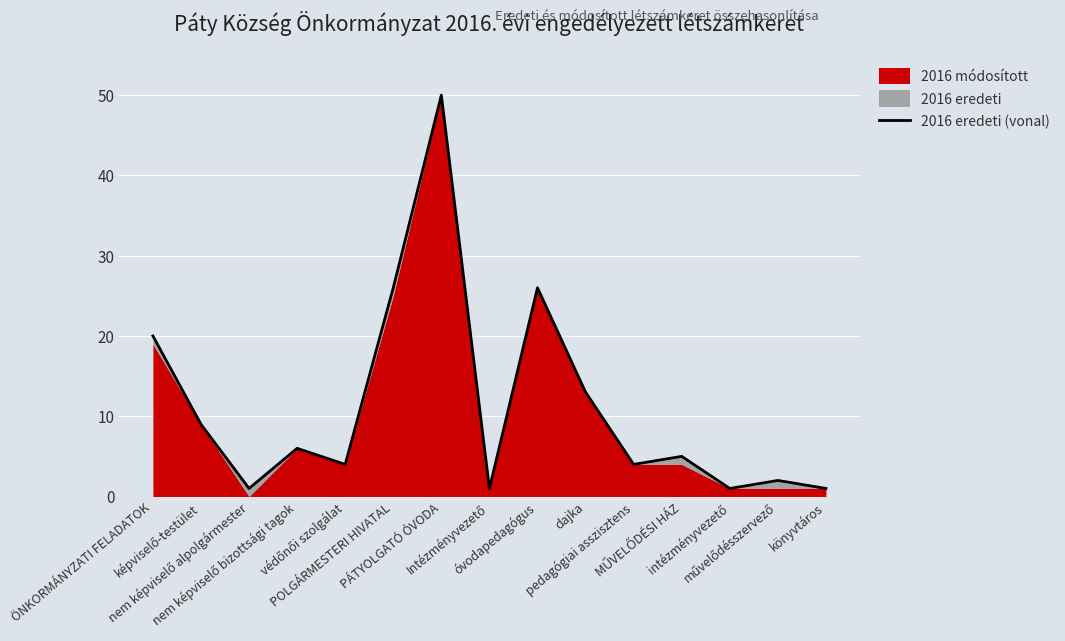

True or false: the data shows 9 at képviselő-testület.

True